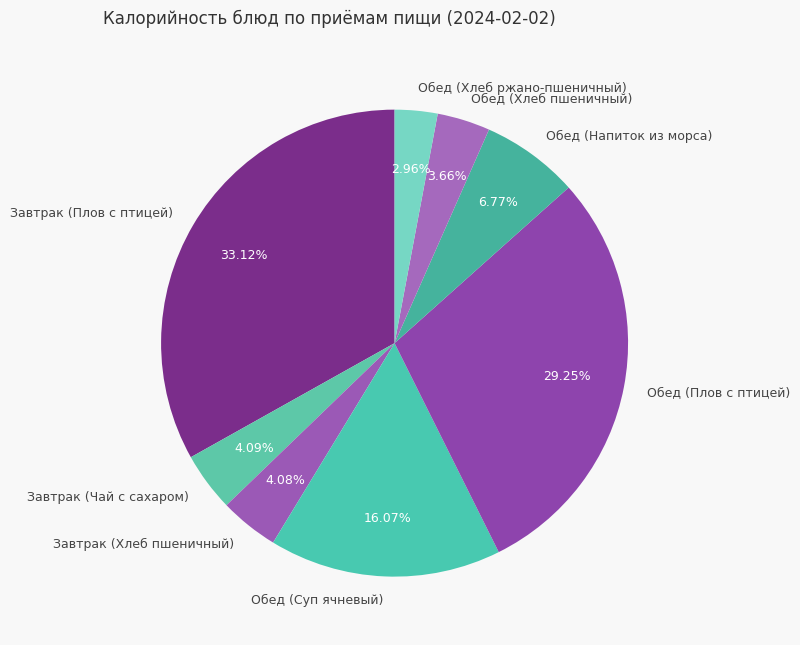

To the nearest percent, what is the difference between the Обед (Хлеб пшеничный) and Обед (Хлеб ржано-пшеничный) slice percentages?

1%